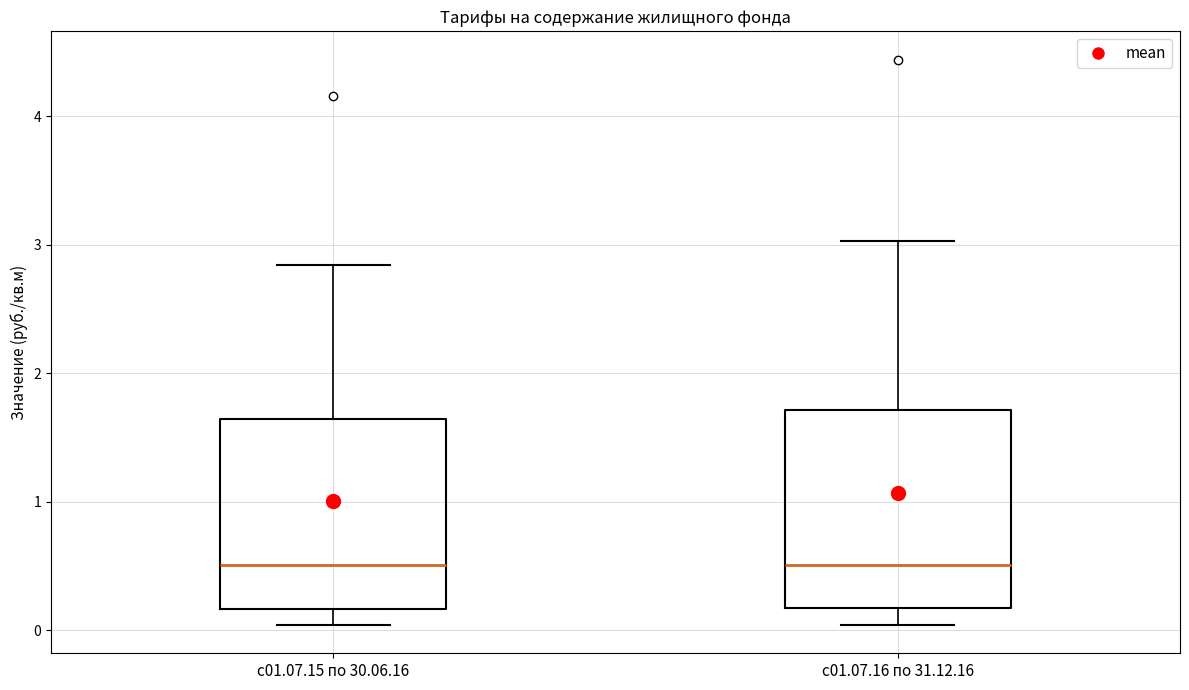

Reading left to right, transcribe this box plot: for each box, give where its median line is, the range the box spans, and where its two whiskers end, as read against the y-axis. The values are not printed on the chart, so give them approximately, as read against the axis.

с01.07.15 по 30.06.16: median 0.5, box 0.2 to 1.6, whiskers 0.0 to 2.8
с01.07.16 по 31.12.16: median 0.5, box 0.2 to 1.7, whiskers 0.0 to 3.0